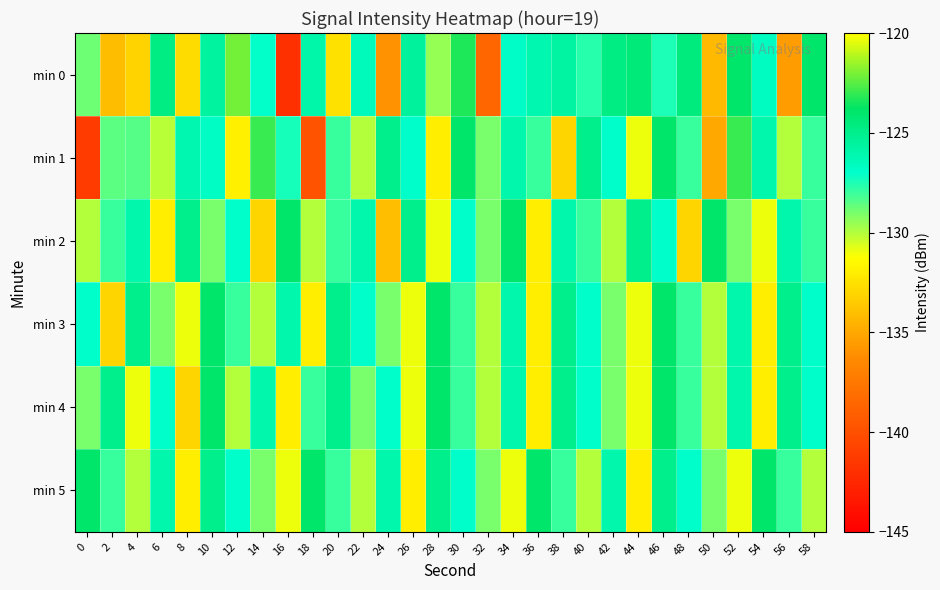

What is the maximum value shown in the chart?

-122.1